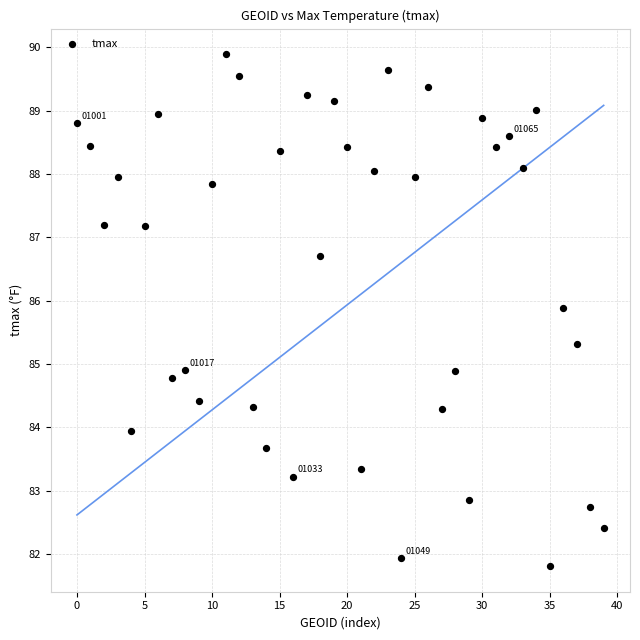

How many data points are displayed?

40